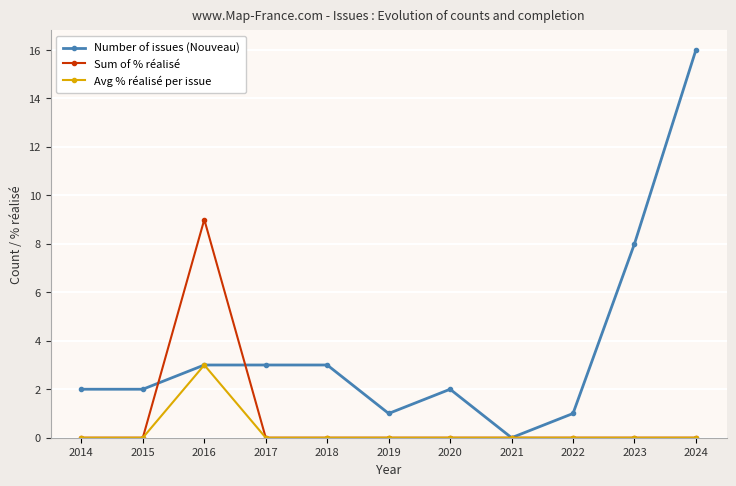

How many lines are shown in the chart?

3